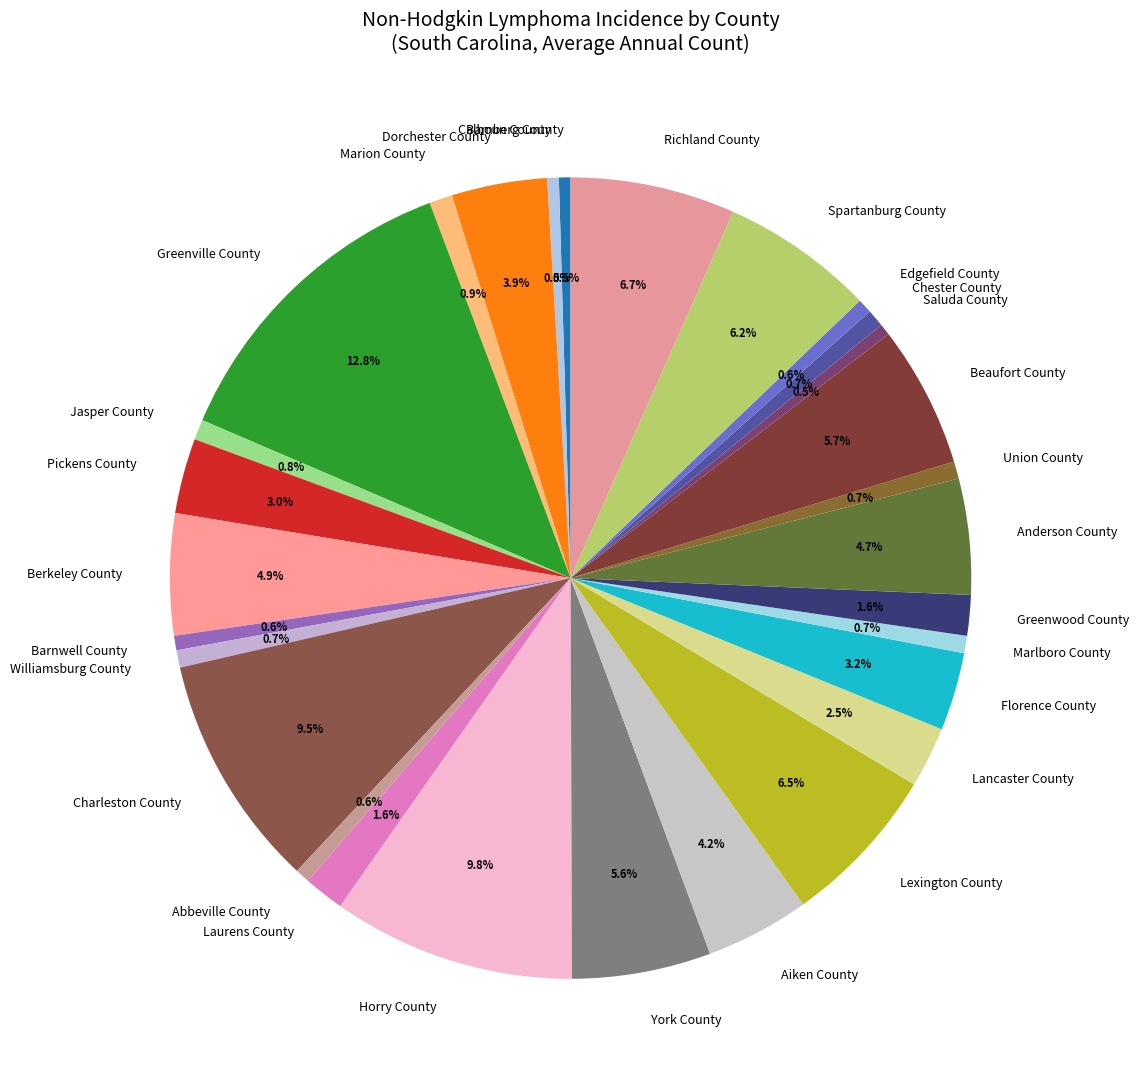

Combined, do Charleston County and Barnwell County account for over 50%?

No